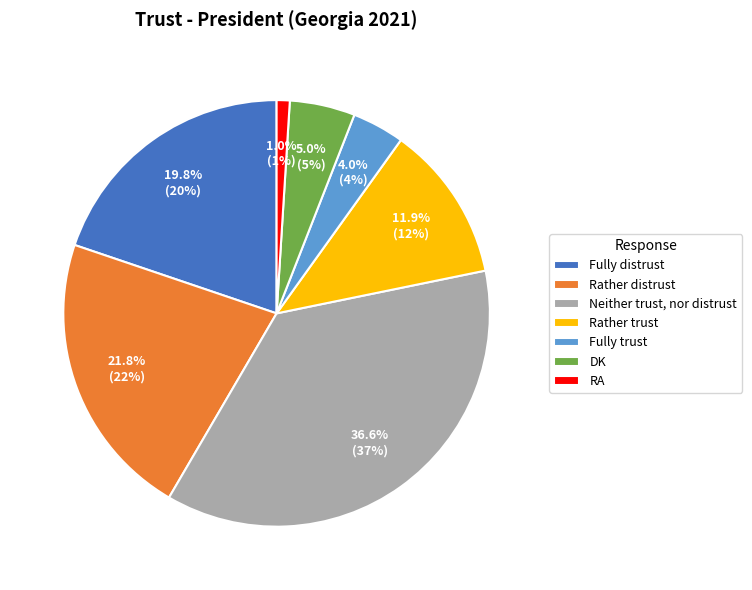

How many segments does this pie chart have?

7